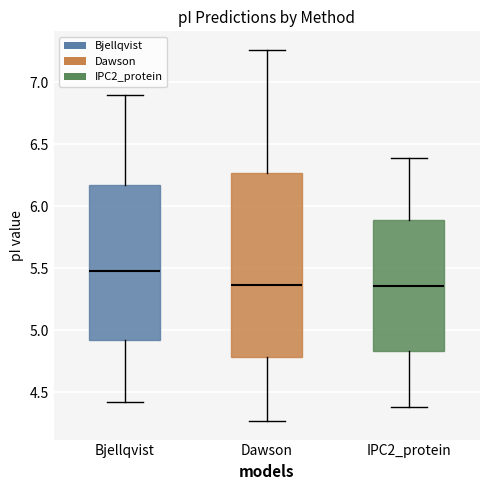

Where does the median line of the box for IPC2_protein sit on the y-axis? The values are not printed on the chart, so give them approximately, as read against the axis.

5.35